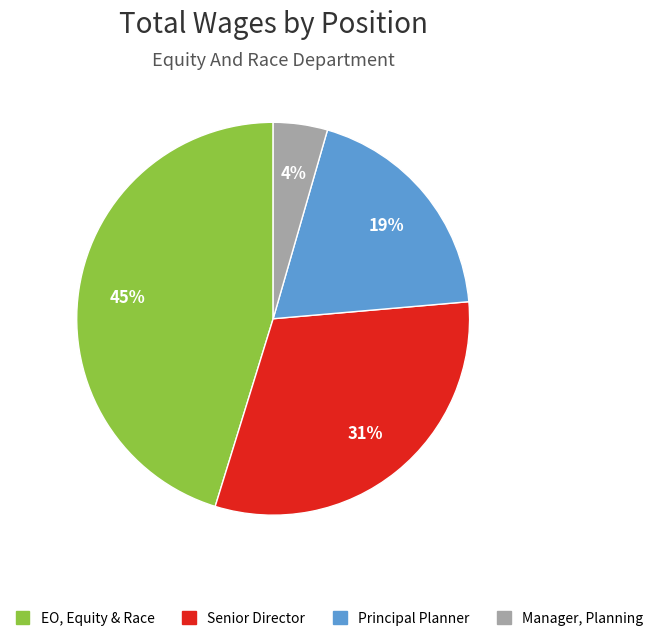

To the nearest percent, what is the average slice percentage?

25%